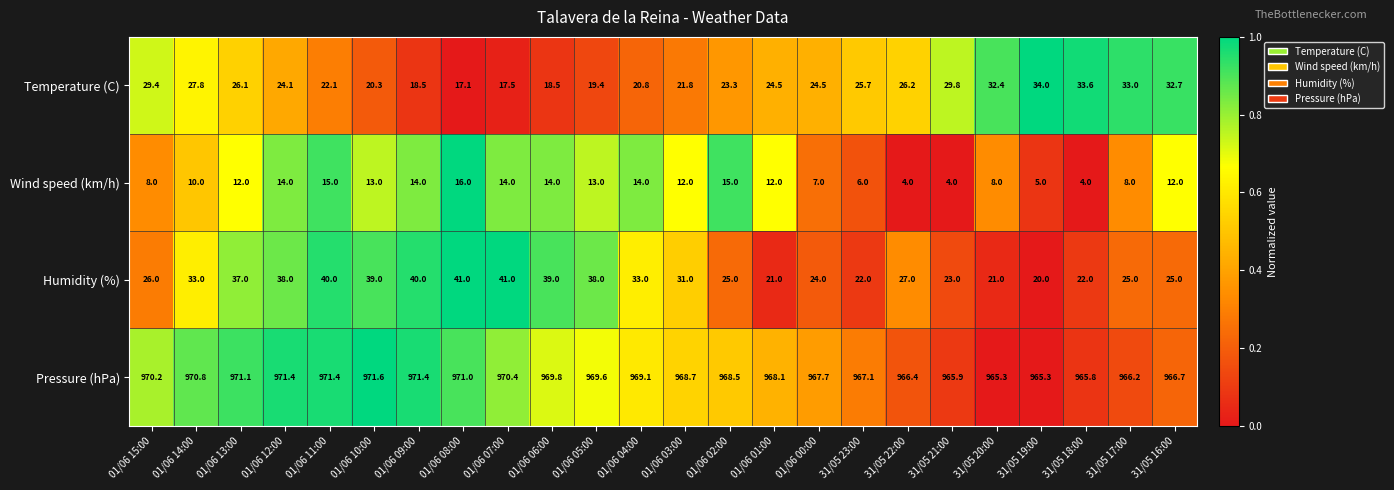

What is the average value of the Pressure (hPa) series?

968.7